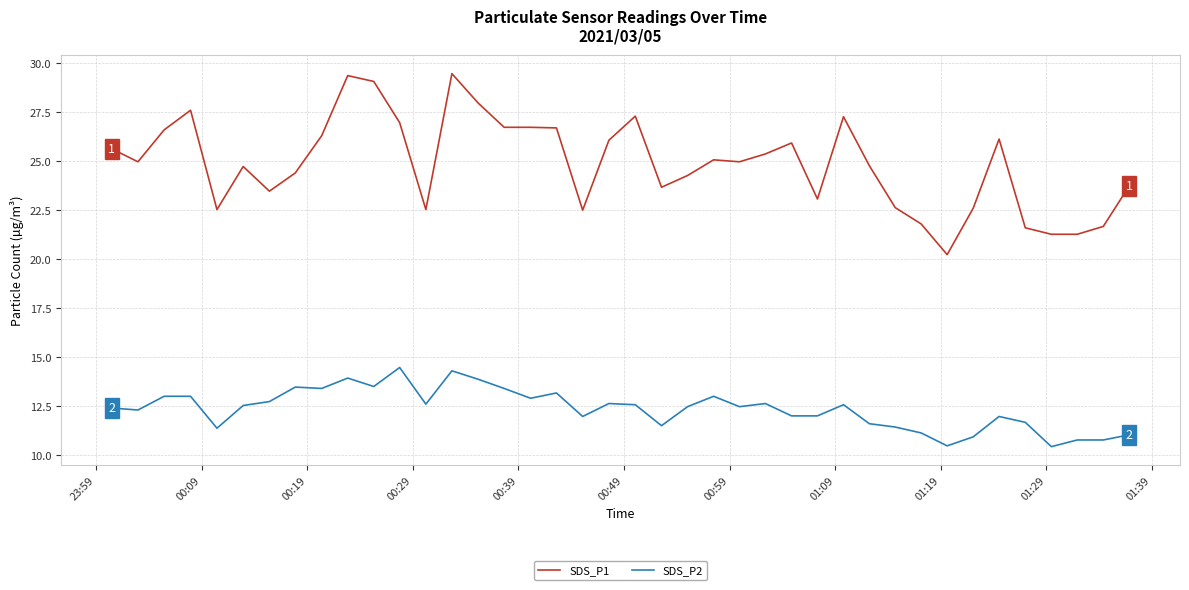

Which series has the widest spread of values?

SDS_P1